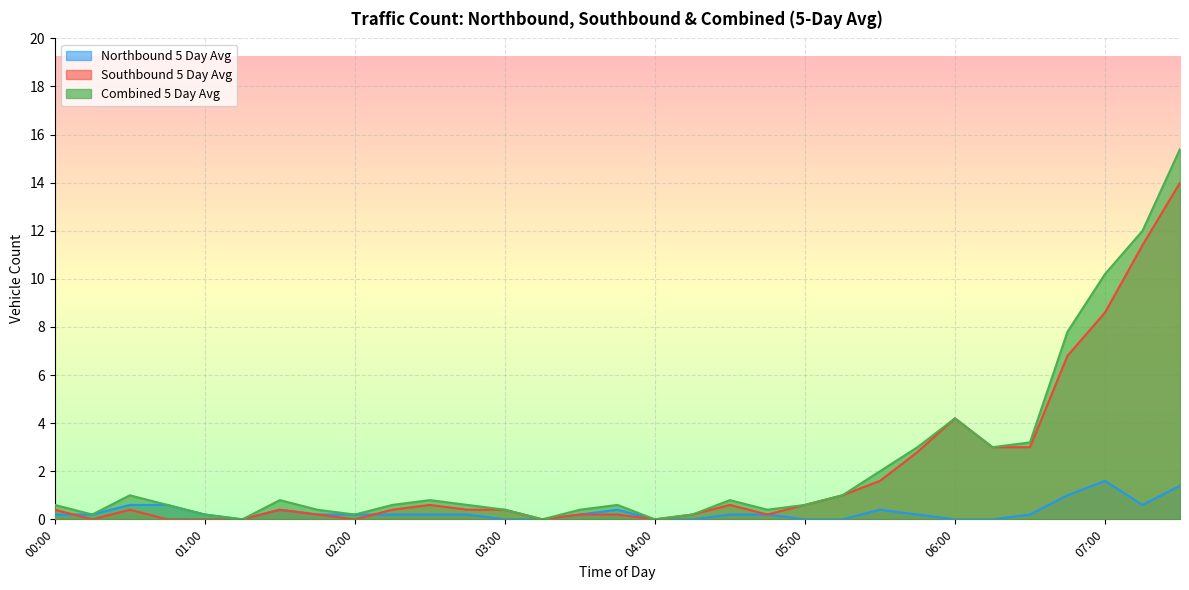

Which label corresponds to the largest value in the chart?

07:30